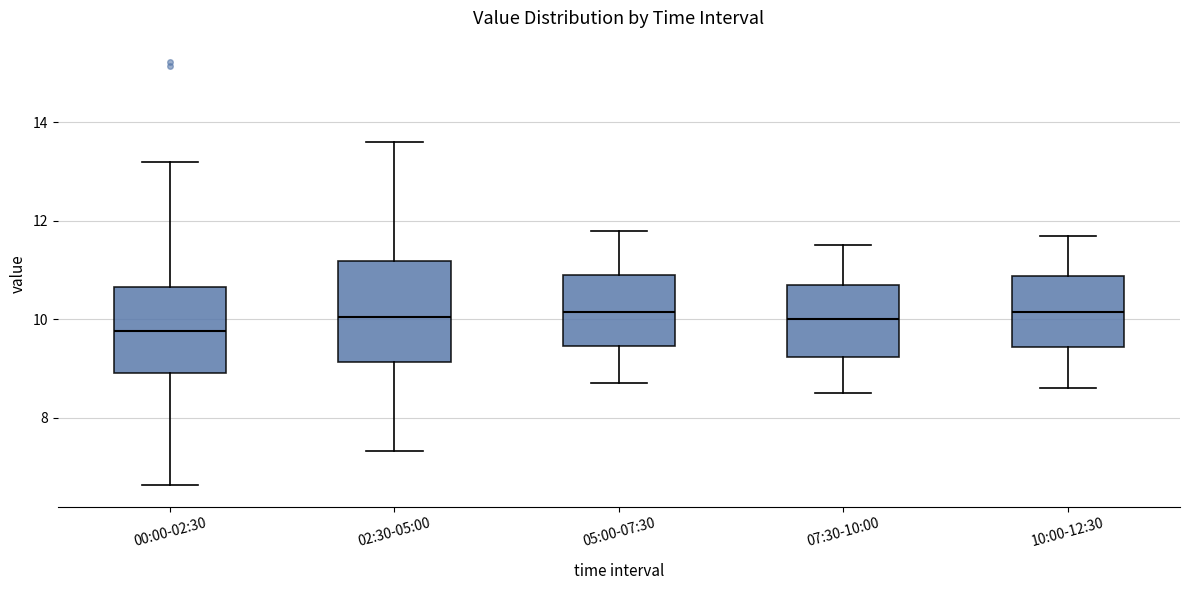

Where does the median line of the box for 10:00-12:30 sit on the y-axis? The values are not printed on the chart, so give them approximately, as read against the axis.

10.2